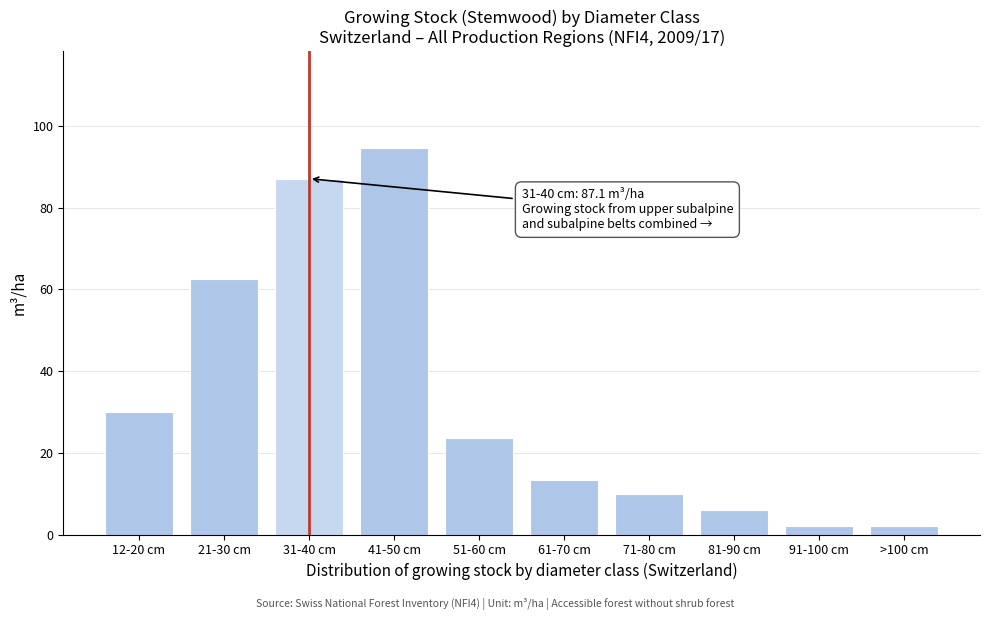

Reading right to left, what are all the values shown in this chart?

>100 cm=2.2	91-100 cm=2.2	81-90 cm=6.1	71-80 cm=9.9	61-70 cm=13.3	51-60 cm=23.7	41-50 cm=94.6	31-40 cm=87.1	21-30 cm=62.5	12-20 cm=30.0